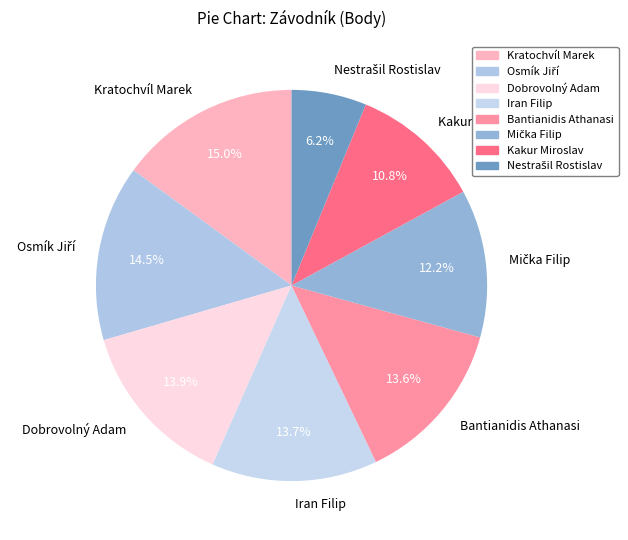

Does Kratochvíl Marek account for over 50% of the chart?

No